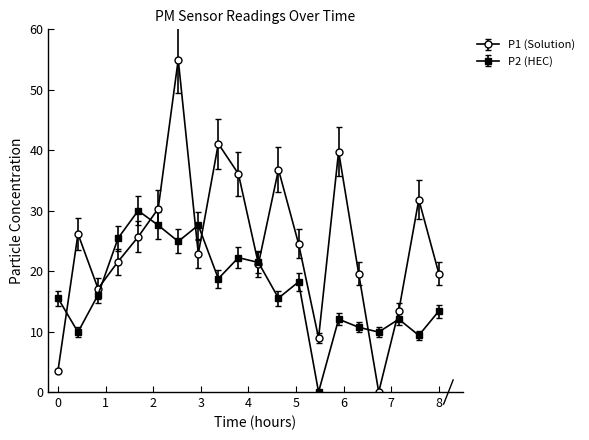

List the series in order of their overall mean, lowest first.

P2 (HEC), P1 (Solution)